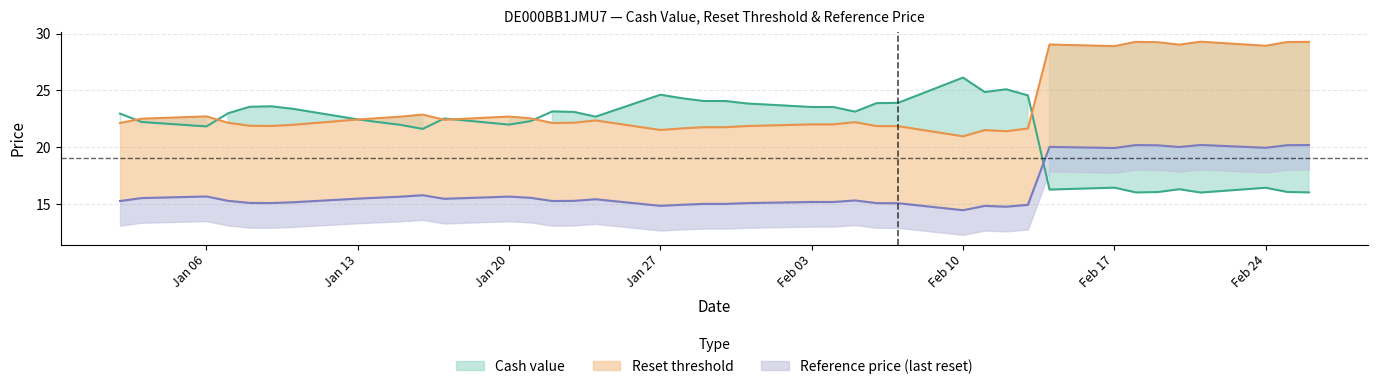

Between 2025-01-22 and 2025-02-19, which series saw the biggest shift?

Reset threshold